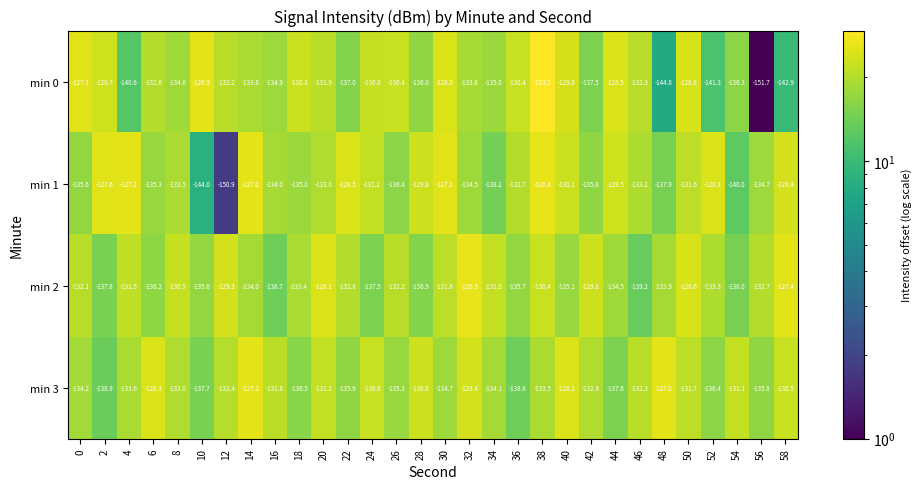

Which series has the largest range (max minus min)?

min 0